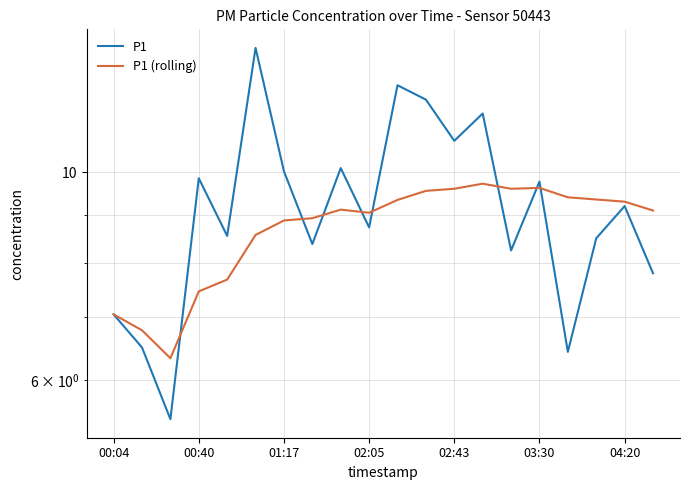

What is the sum of all P1 (rolling) values?

174.4